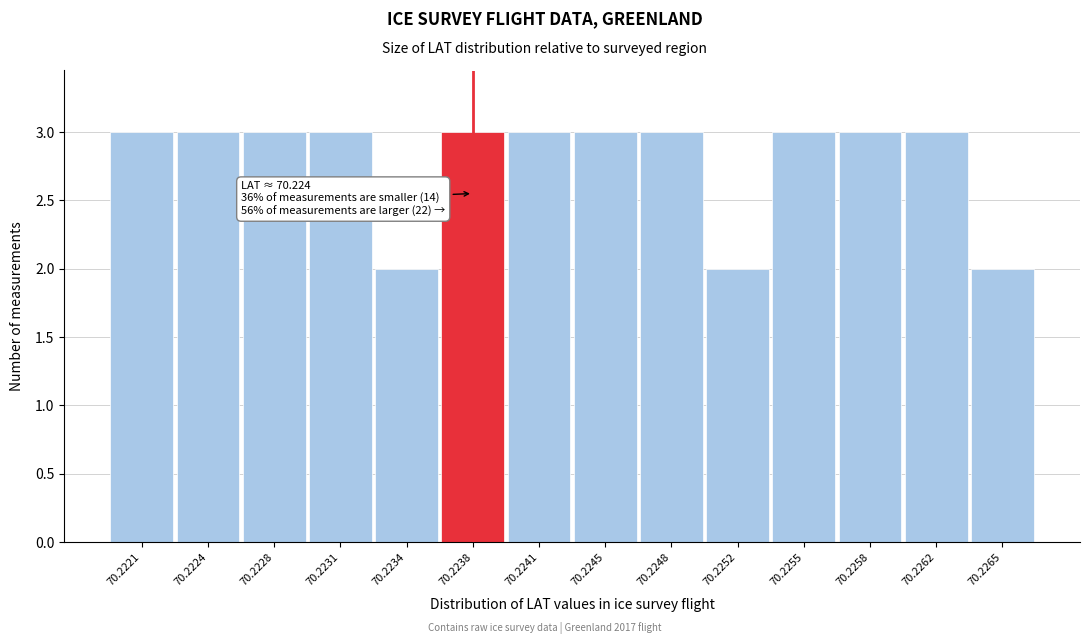

Reading left to right, what are all the values shown in this chart?

3	3	3	3	2	3	3	3	3	2	3	3	3	2